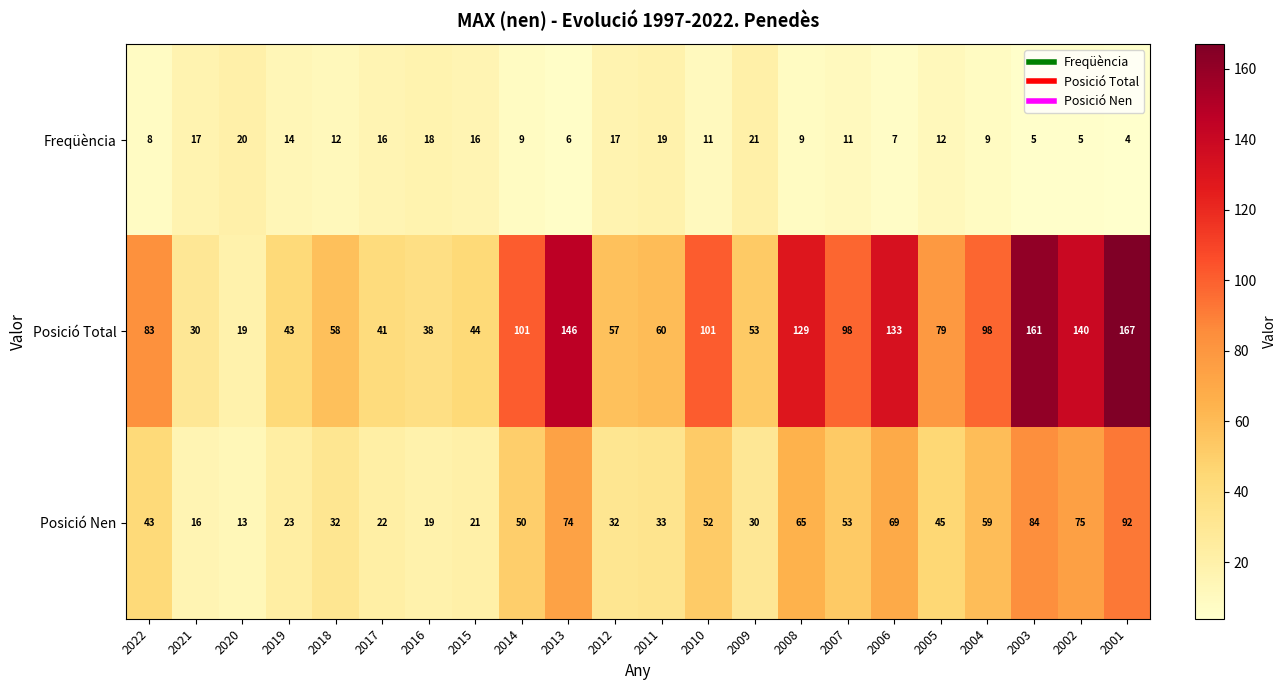

Where is Posició Nen nearest to the value 52?

2010